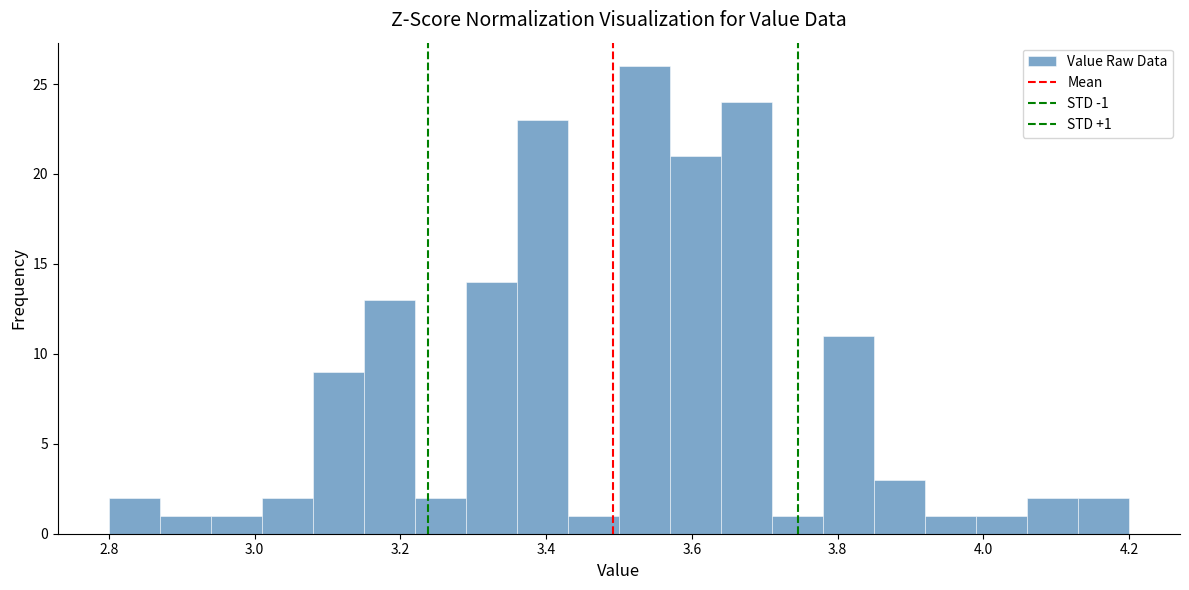

Around what value on the x-axis is the tallest bar? Give the approximate position of its centre, as read against the axis.

3.54